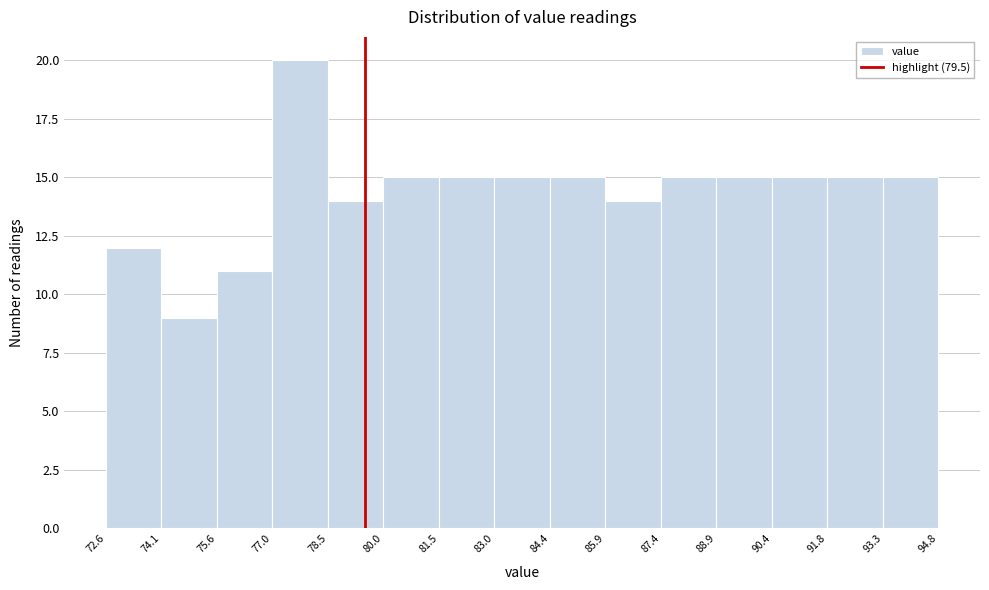

Which range on the x-axis has the tallest bar?

77.0 to 78.5